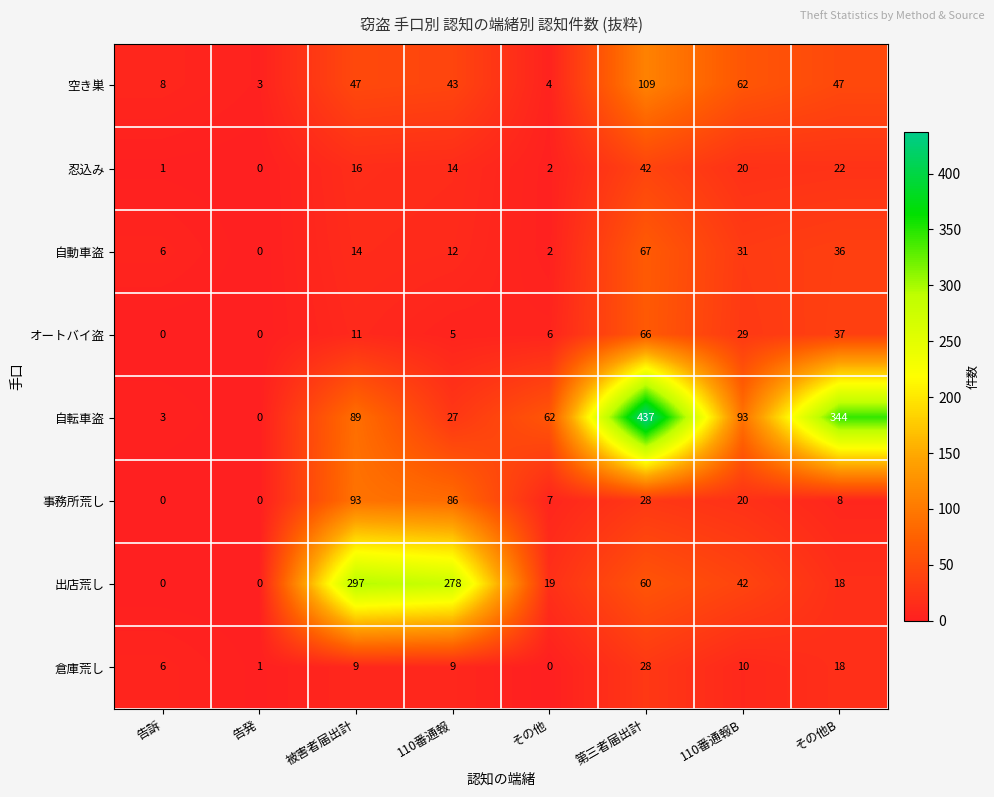

What is the sum of the 自動車盗 values at 告発 and 告訴?

6